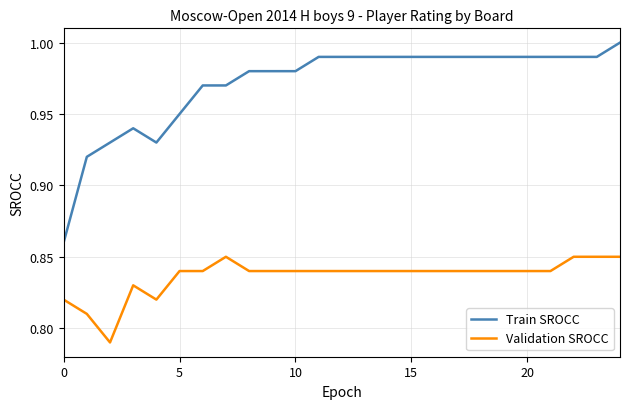

Rank the series by their maximum value, from highest to lowest.

Train SROCC, Validation SROCC